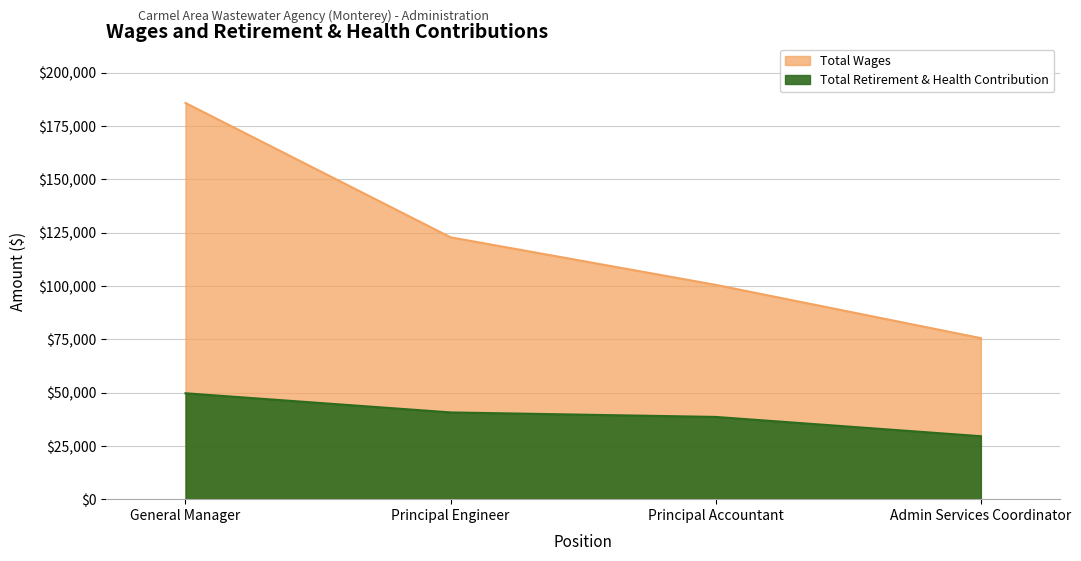

Rank the series by their average value, from lowest to highest.

Total Retirement & Health Contribution, Total Wages